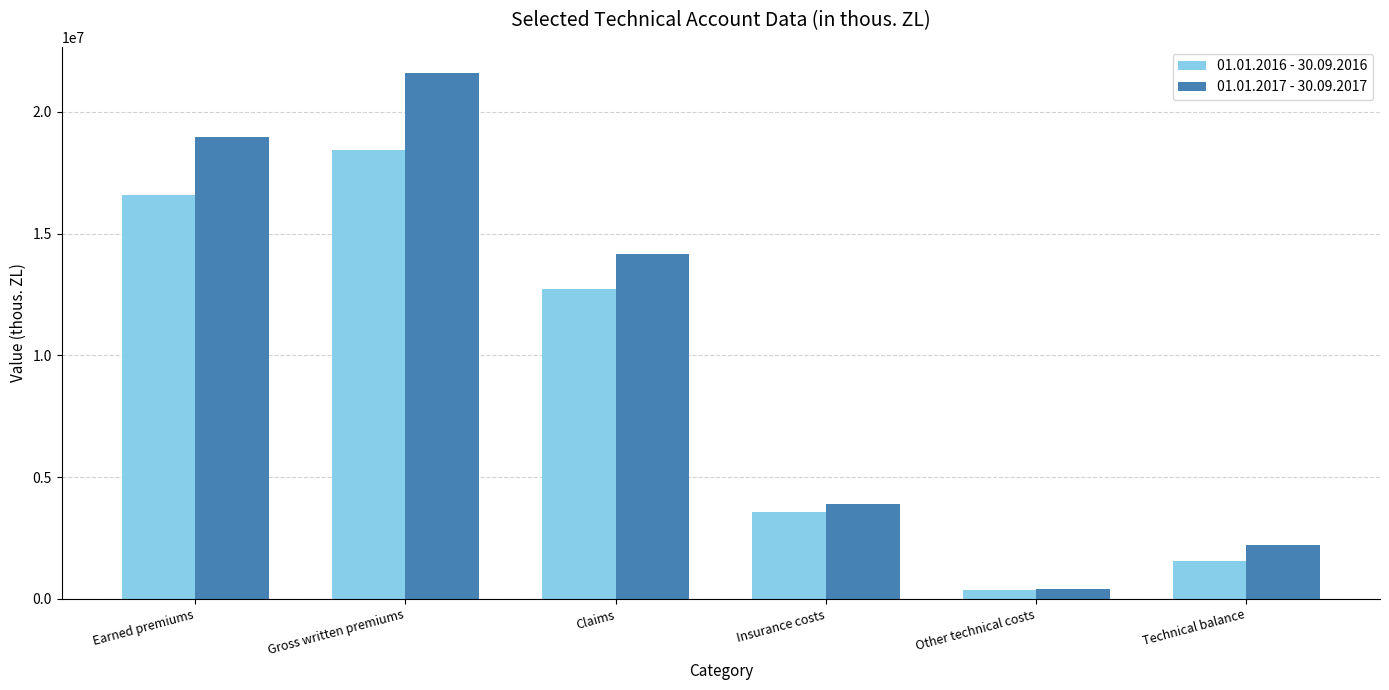

What is the total value across all series at Insurance costs?

7494345.7